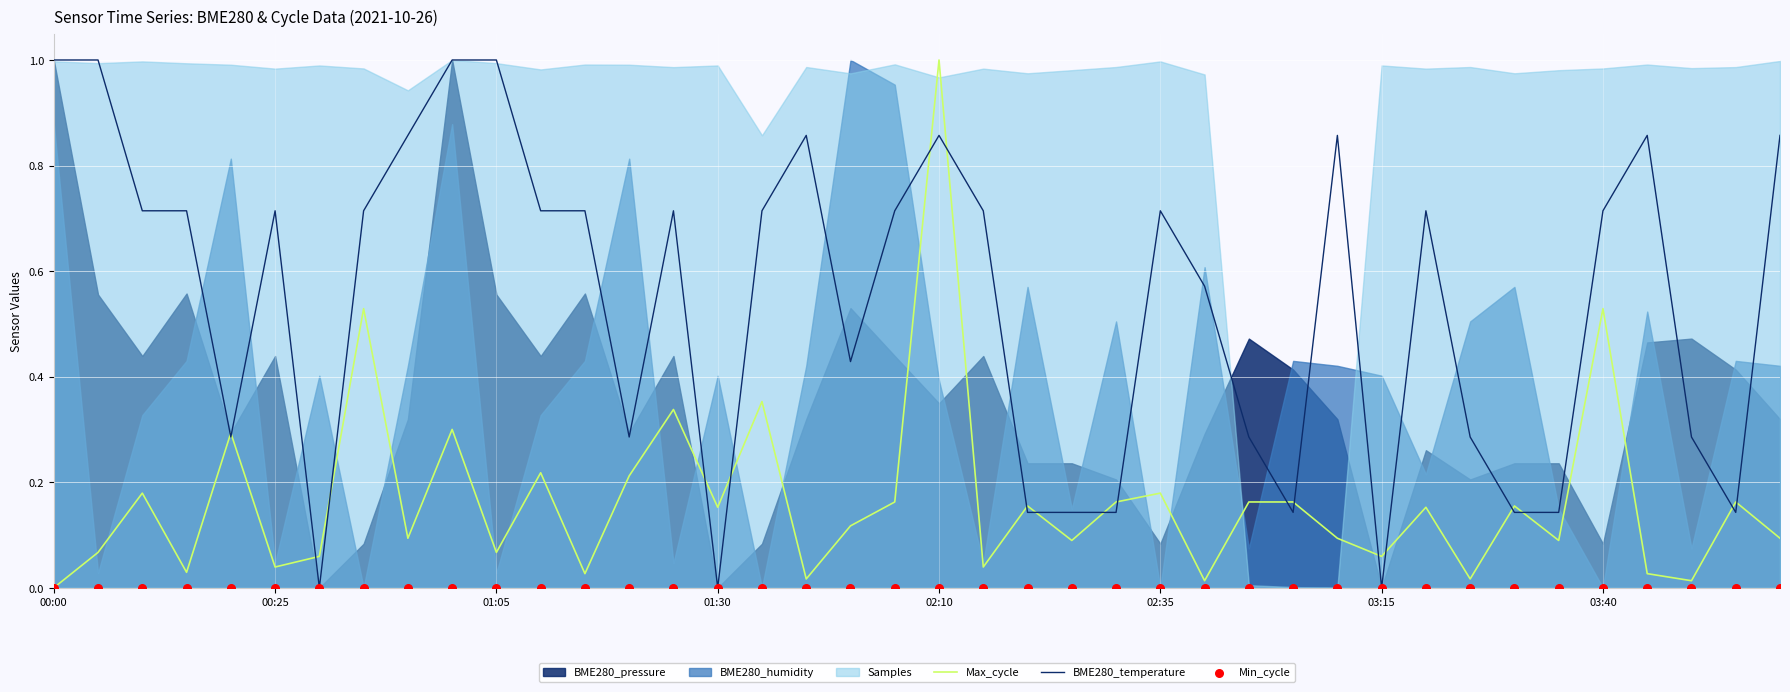

The value of BME280_temperature at 03:15 is -0.5. True or false?

False